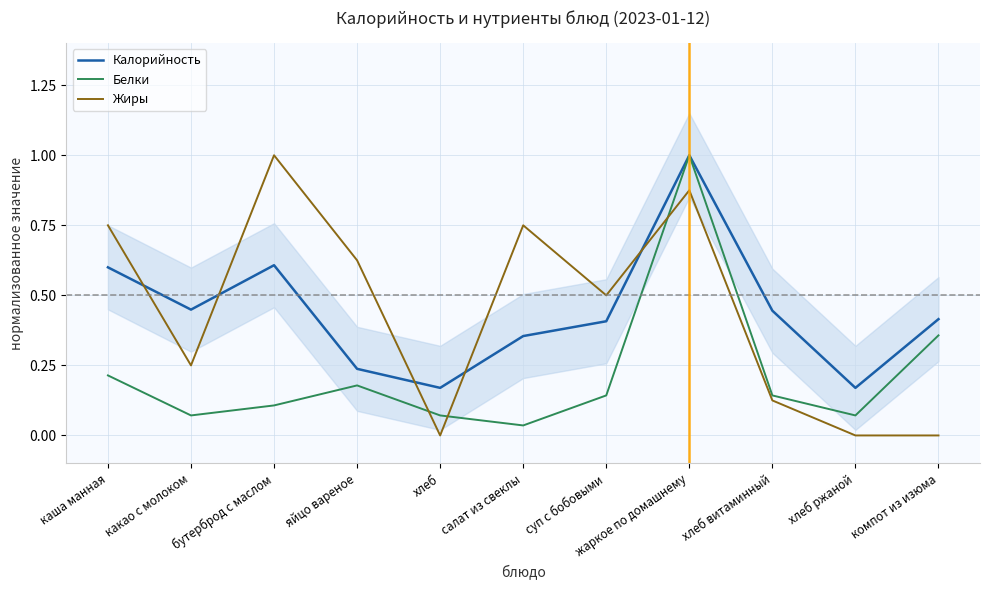

Reading left to right, transcribe all the data shown in this chart.

Калорийность: каша манная=0.6	какао с молоком=0.4	бутерброд с маслом=0.6	яйцо вареное=0.2	хлеб=0.2	салат из свеклы=0.4	суп с бобовыми=0.4	жаркое по домашнему=1.0	хлеб витаминный=0.4	хлеб ржаной=0.2	компот из изюма=0.4
Белки: каша манная=0.2	какао с молоком=0.1	бутерброд с маслом=0.1	яйцо вареное=0.2	хлеб=0.1	салат из свеклы=0.0	суп с бобовыми=0.1	жаркое по домашнему=1.0	хлеб витаминный=0.1	хлеб ржаной=0.1	компот из изюма=0.4
Жиры: каша манная=0.8	какао с молоком=0.2	бутерброд с маслом=1.0	яйцо вареное=0.6	хлеб=0.0	салат из свеклы=0.8	суп с бобовыми=0.5	жаркое по домашнему=0.9	хлеб витаминный=0.1	хлеб ржаной=0.0	компот из изюма=0.0